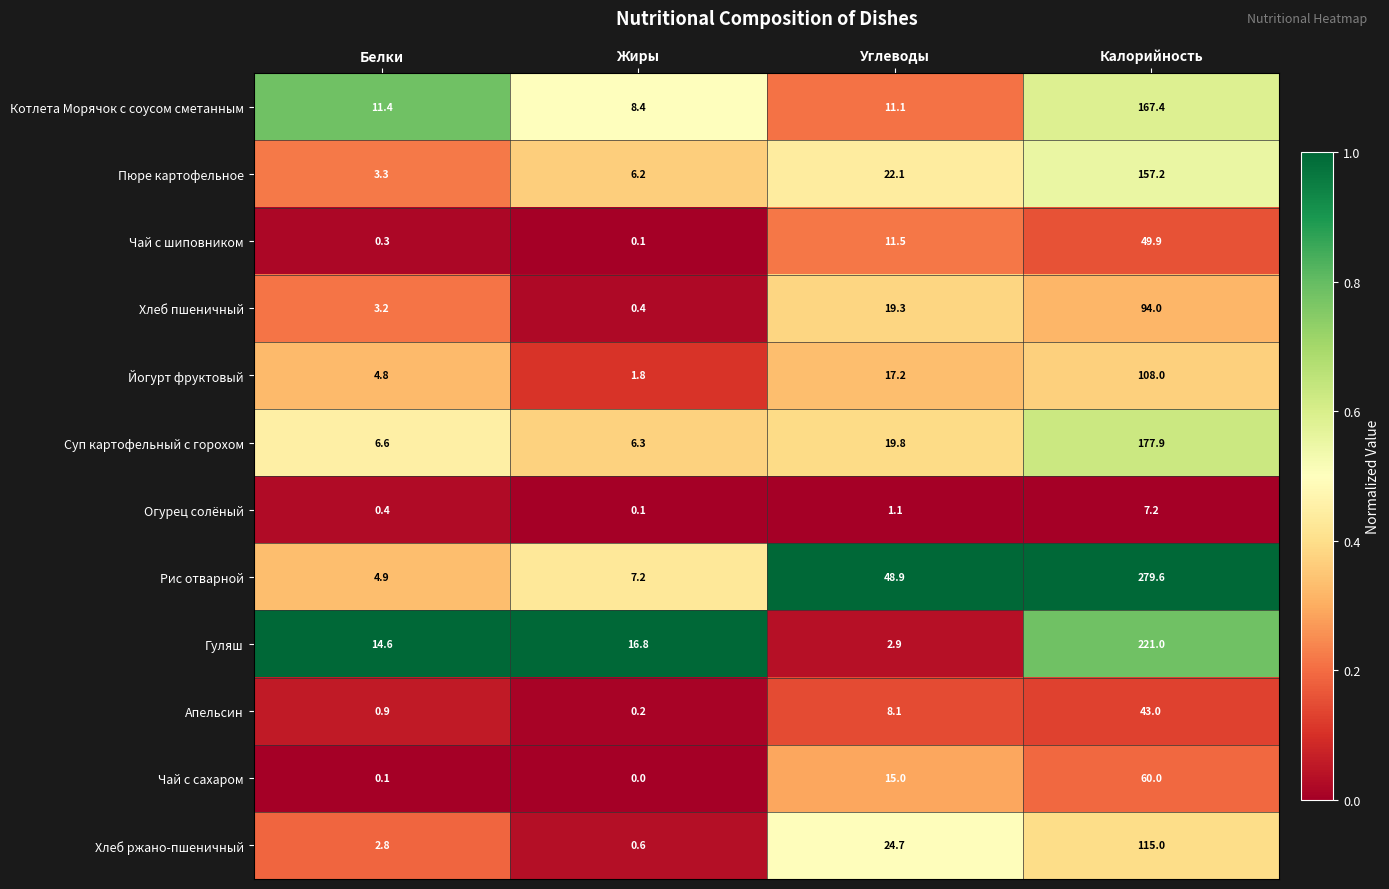

What is the sum of all Хлеб ржано-пшеничный values?

143.1